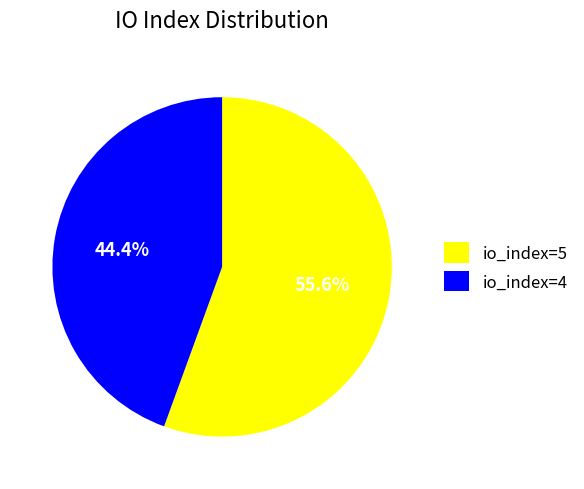

Rank the categories by value from lowest to highest.

io_index=4, io_index=5